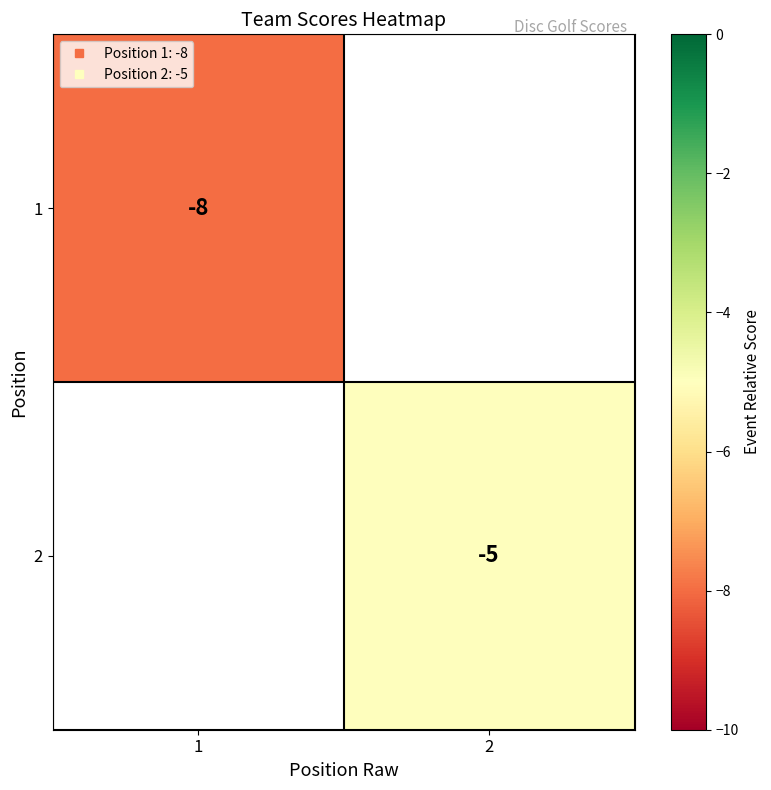

What is the smallest value displayed?

-8.0